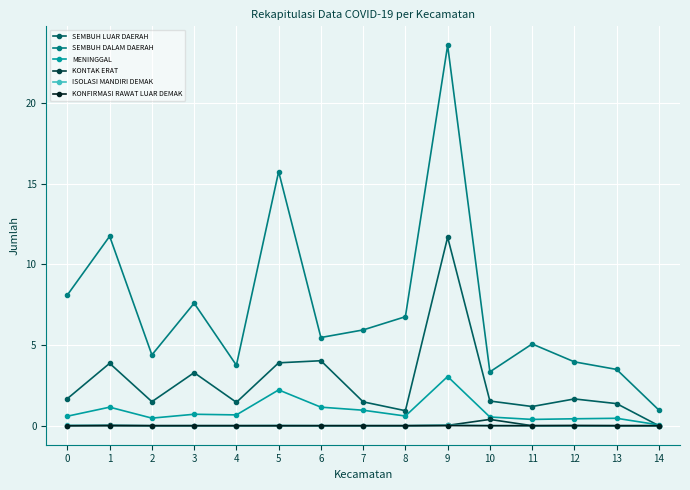

What is the lowest value of the SEMBUH DALAM DAERAH series?

1.0